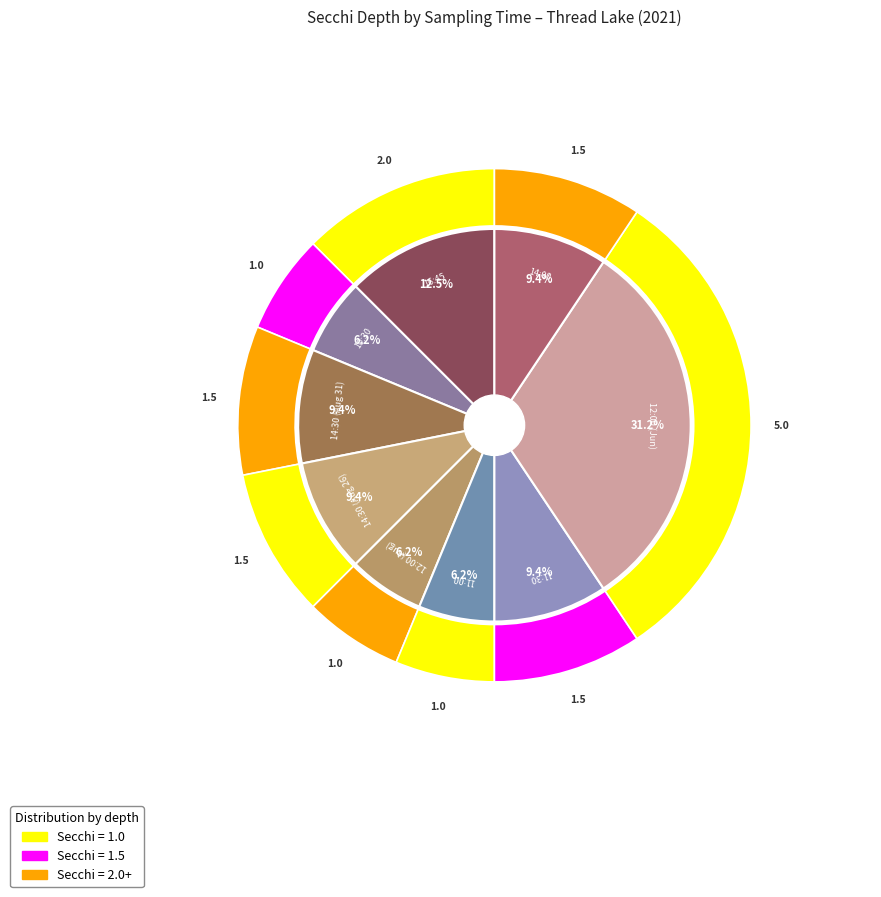

The 14:00:00 slice represents 1% of the pie. True or false?

False